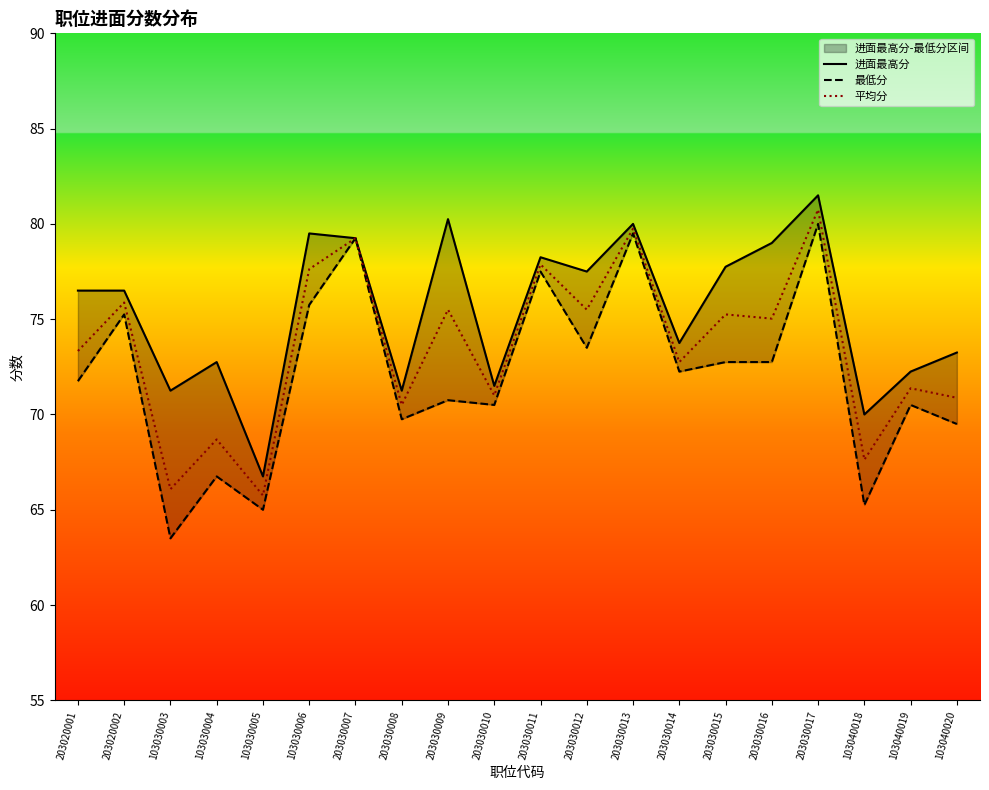

How many interior local valleys does the 进面最高分 series have?

7